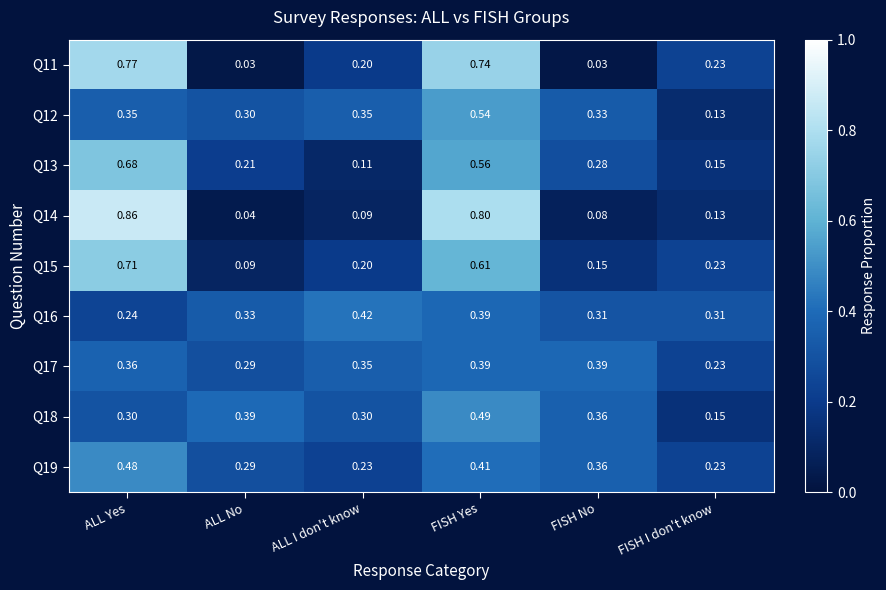

At which category is the sum across all series the highest?

FISH Yes